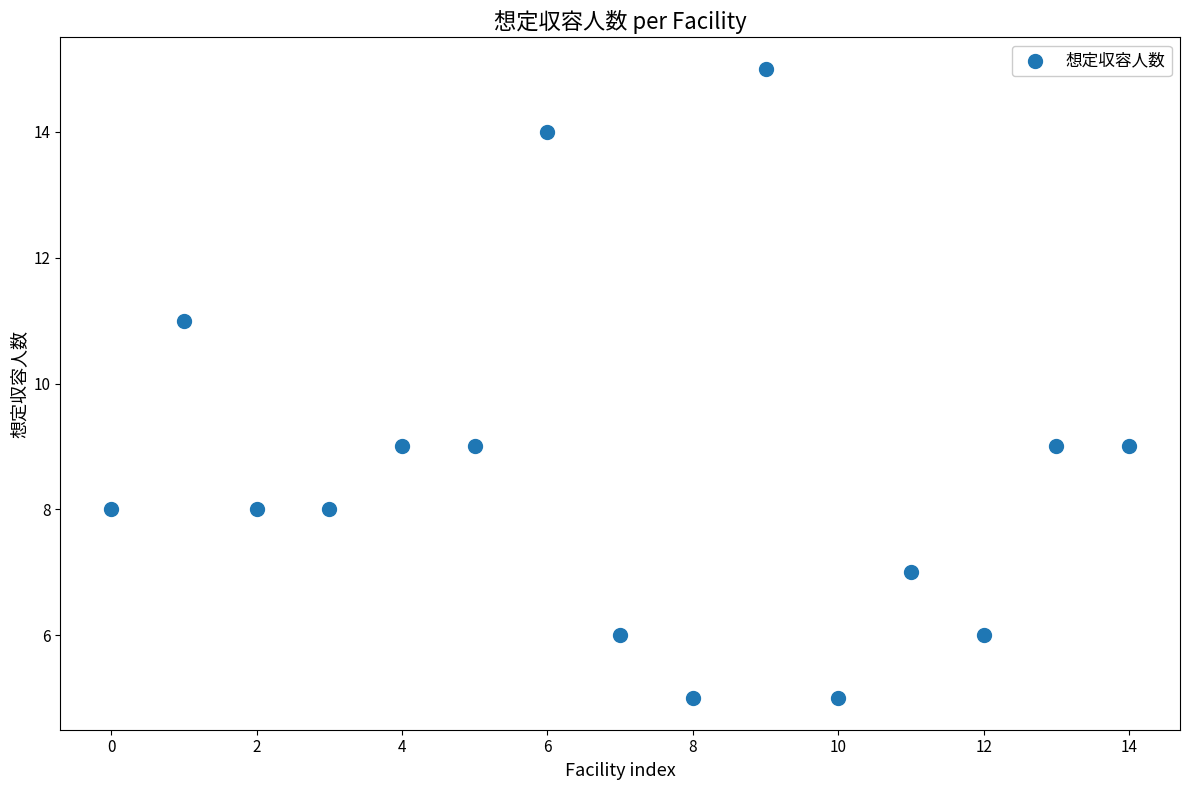

What is the range of Y values (max minus min)?

10